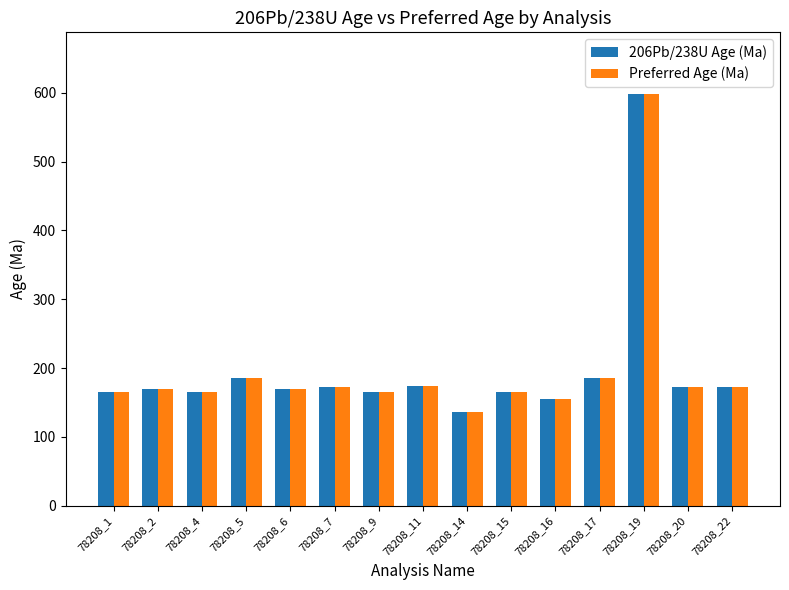

What is the maximum value for 206Pb/238U Age (Ma)?

598.3